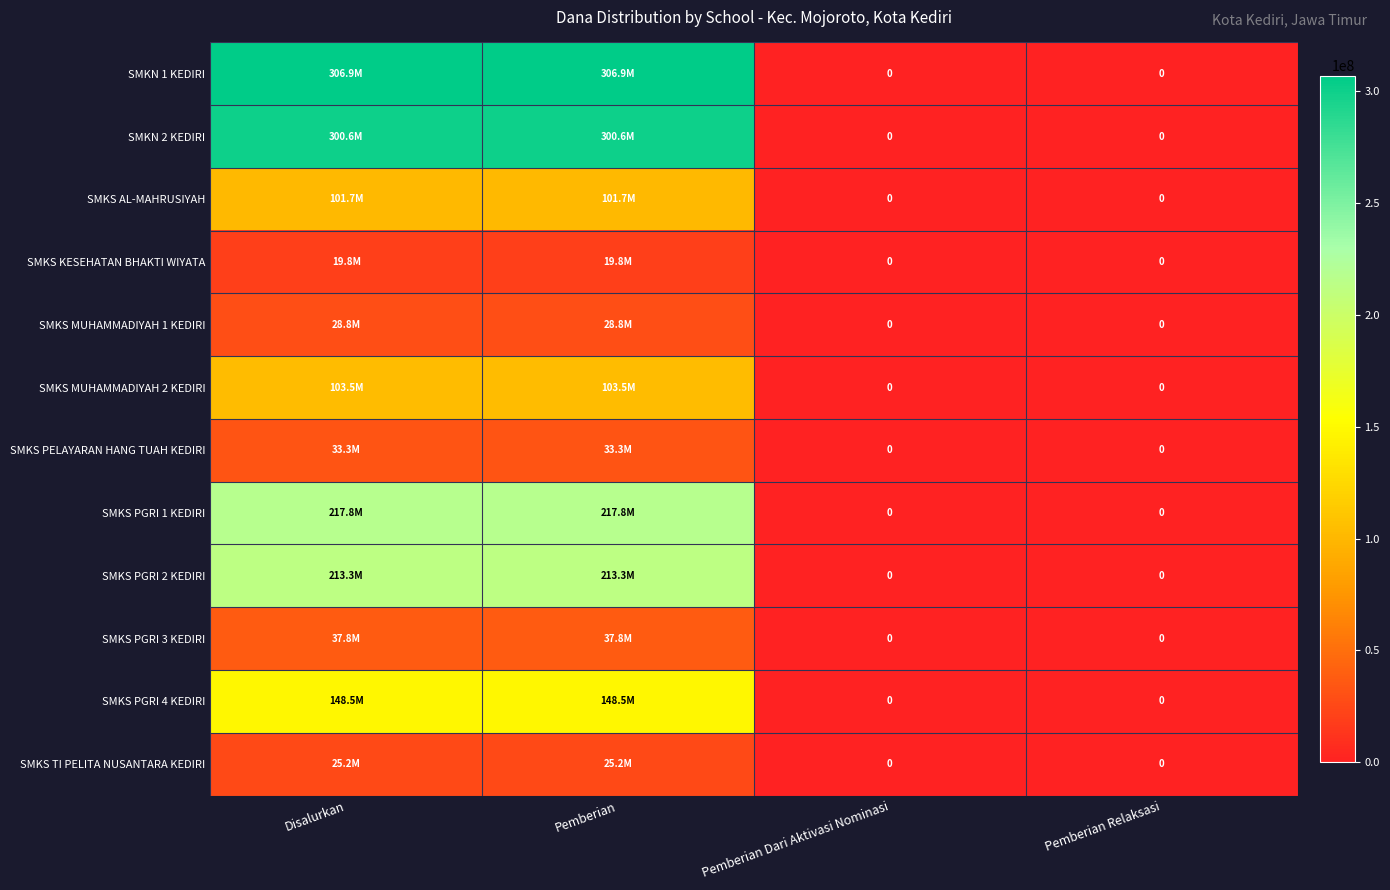

The SMKS TI PELITA NUSANTARA KEDIRI series shows 25200000 at Pemberian. True or false?

True